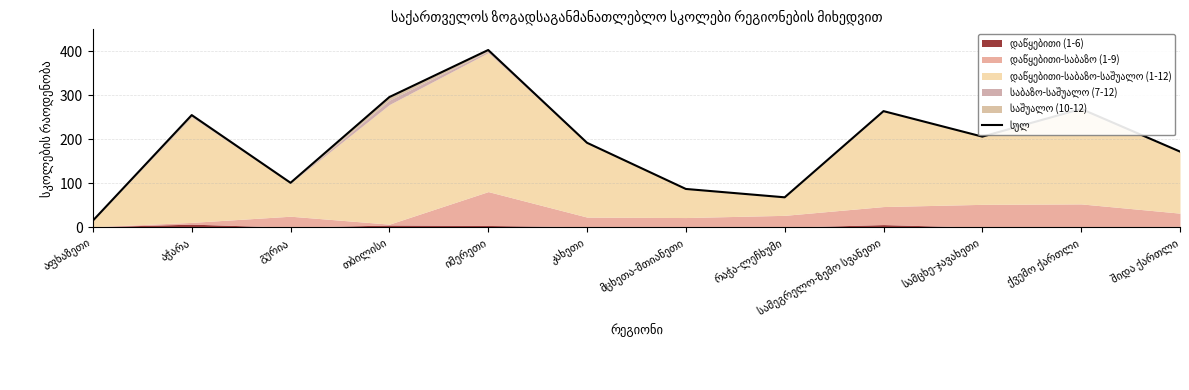

What is the minimum value shown in the chart?

15